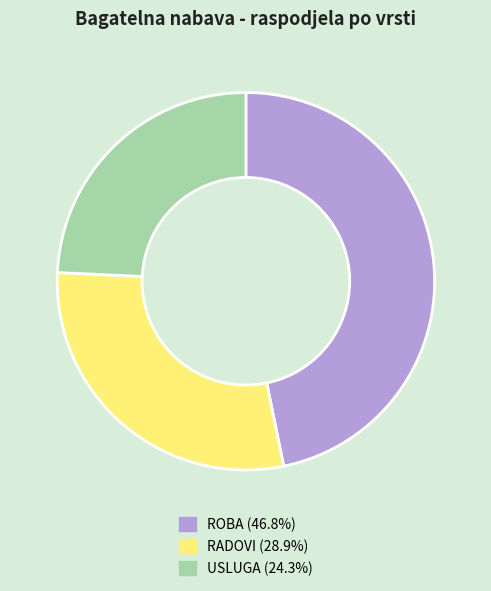

Does any single category account for the majority?

No